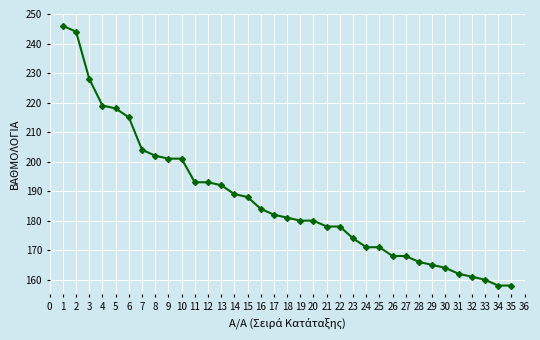

What is the value of the 19th point from the left?

180